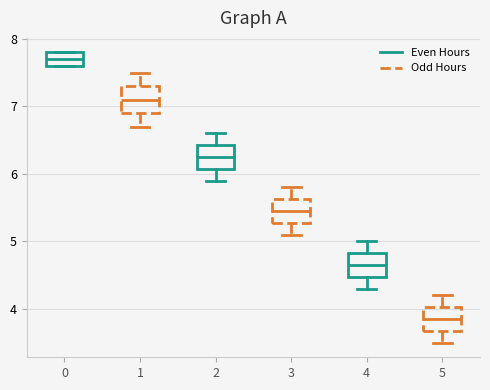

Reading left to right, read every box against the y-axis: the position of its median line, the range the box covers, and the ends of its whiskers. The values are not printed on the chart, so give them approximately, as read against the axis.

0: median 7.7, box 7.6 to 7.8, whiskers 7.6 to 7.8
1: median 7.1, box 6.9 to 7.3, whiskers 6.7 to 7.5
2: median 6.3, box 6.1 to 6.4, whiskers 5.9 to 6.6
3: median 5.5, box 5.3 to 5.6, whiskers 5.1 to 5.8
4: median 4.7, box 4.5 to 4.8, whiskers 4.3 to 5.0
5: median 3.9, box 3.7 to 4.0, whiskers 3.5 to 4.2